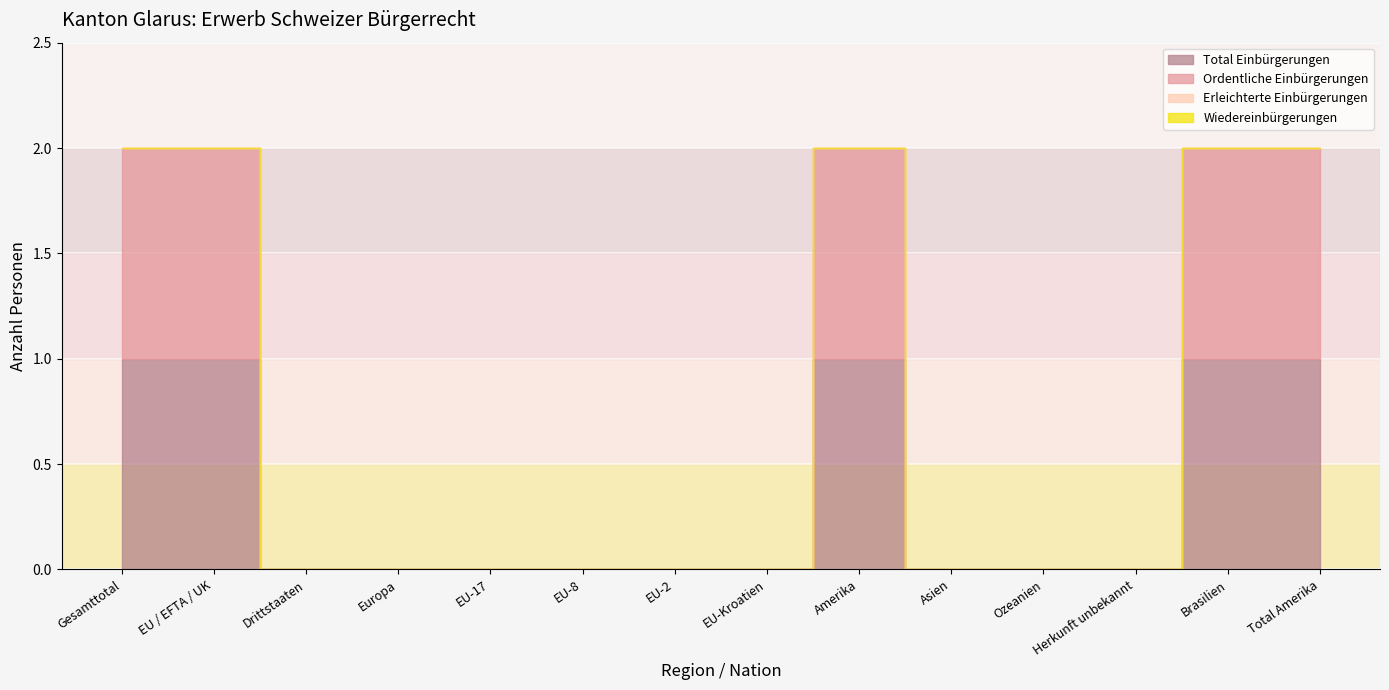

True or false: Total Einbürgerungen has more than 2 interior local peaks.

False